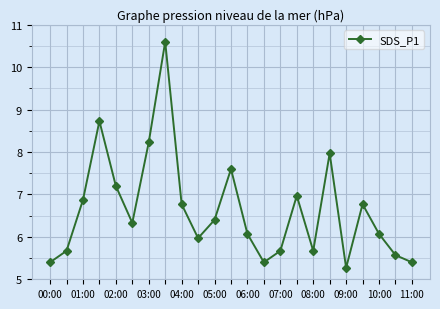

What is the difference between the second highest and second lowest values?

3.3